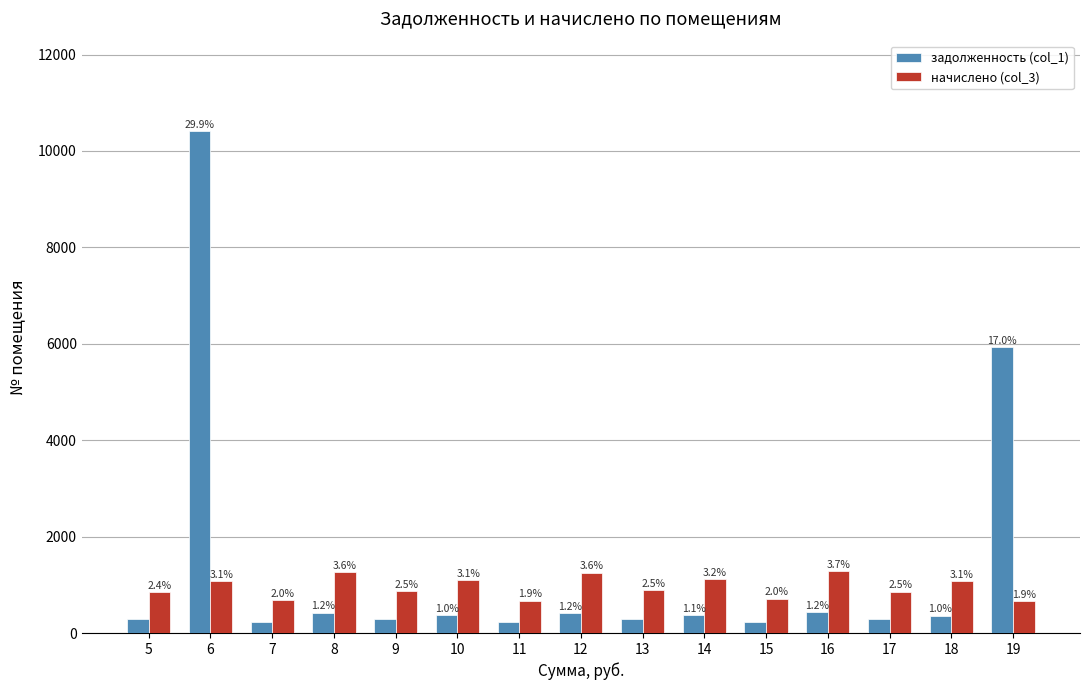

What are all the series names shown in the legend?

задолженность (col_1), начислено (col_3)